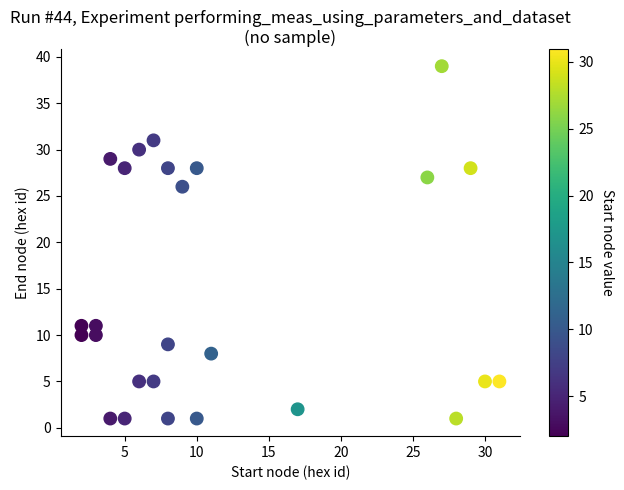

What Y value in the scatter plot is closest to 20?

26